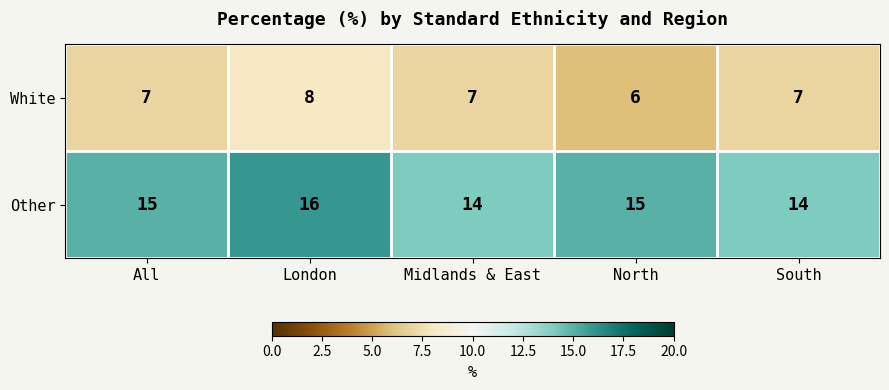

What is the approximate value of White at All?

7